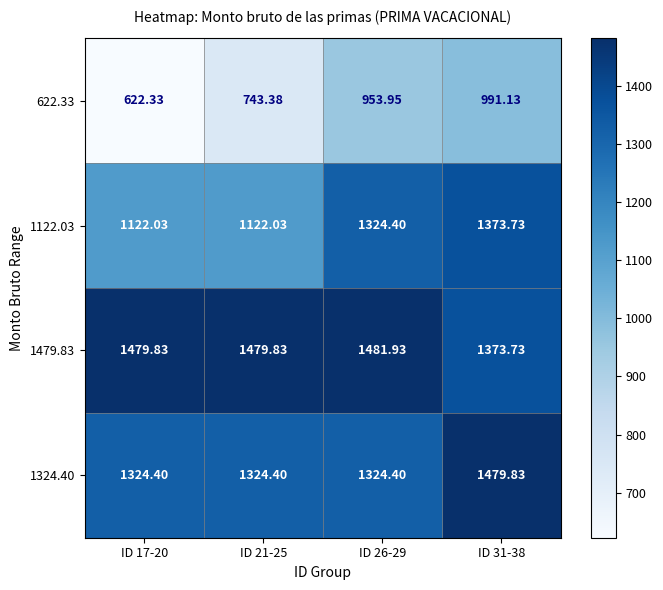

Is the value of 1122.03 at ID 31-38 greater than the value of 622.33 at ID 26-29?

Yes